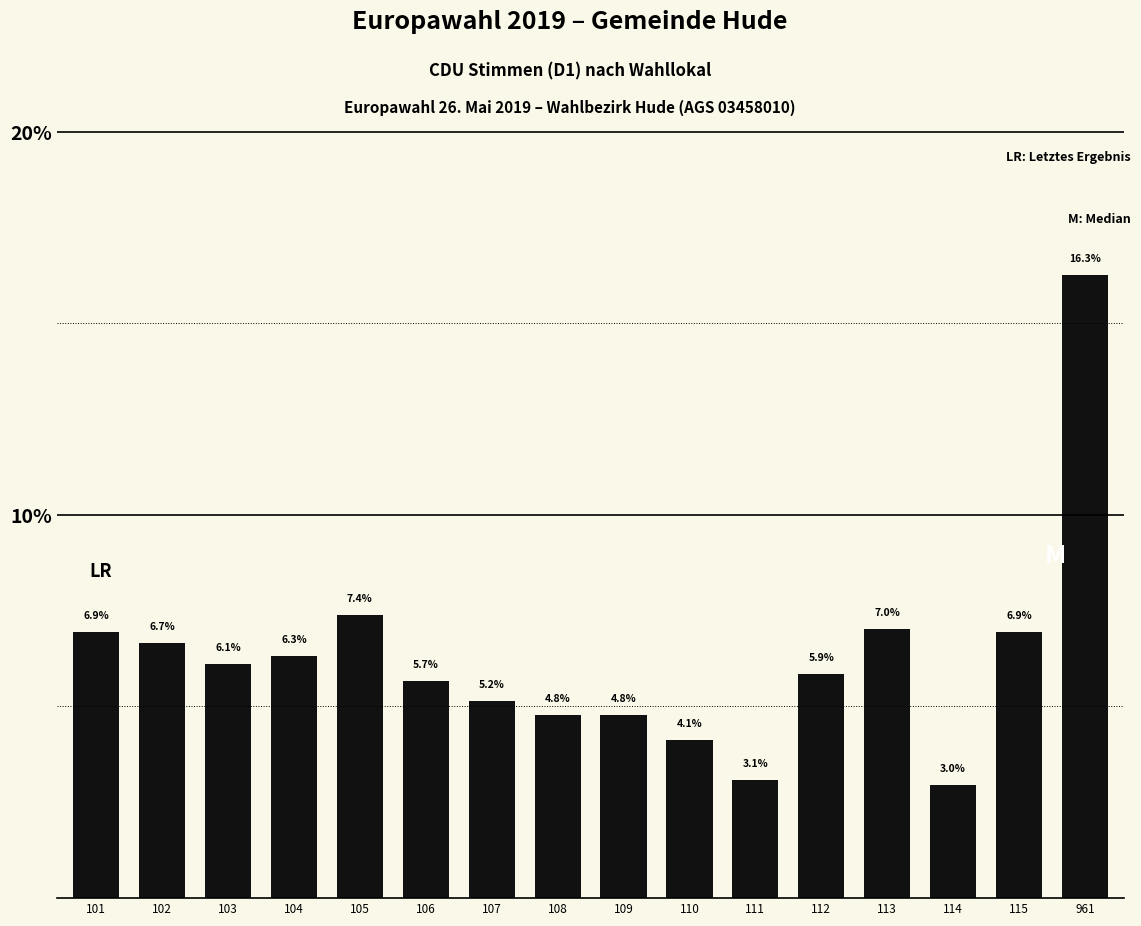

Reading left to right, transcribe all the data shown in this chart.

101=6.9	102=6.7	103=6.1	104=6.3	105=7.4	106=5.7	107=5.2	108=4.8	109=4.8	110=4.1	111=3.1	112=5.9	113=7.0	114=3.0	115=6.9	961=16.3